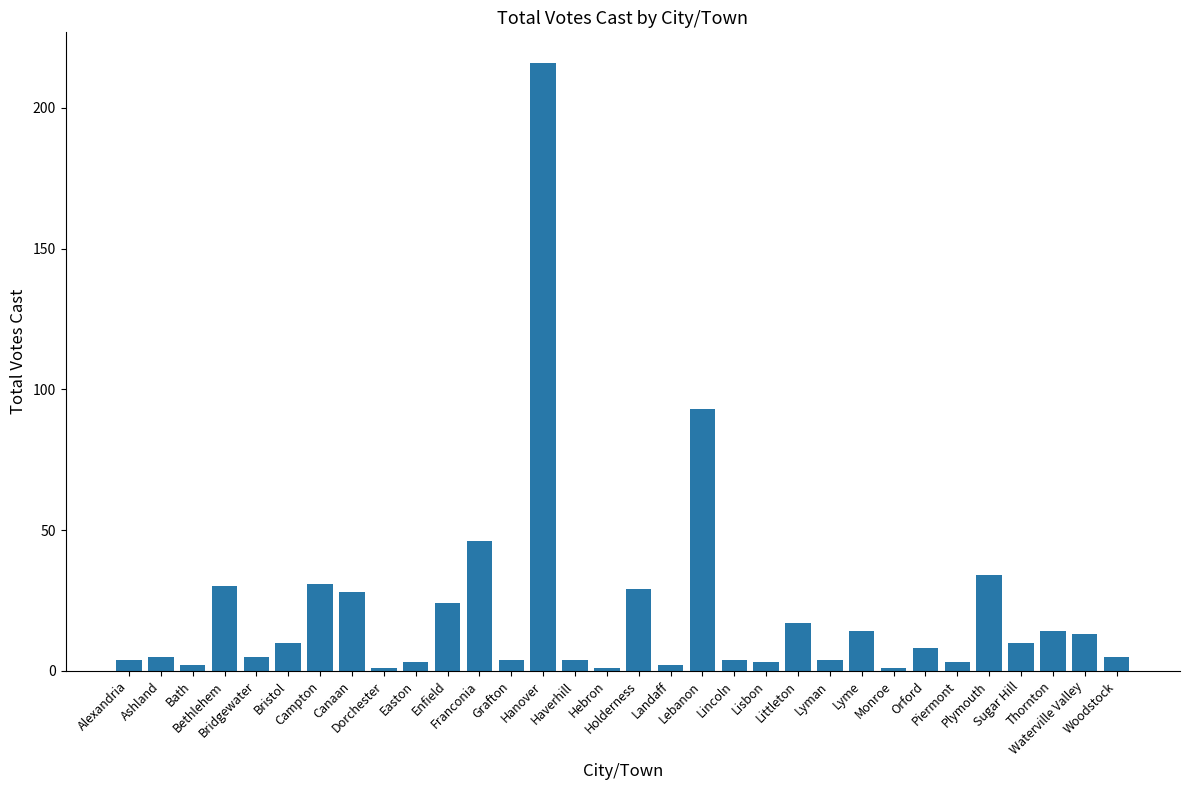

What is the value of the 28th bar from the left?

34